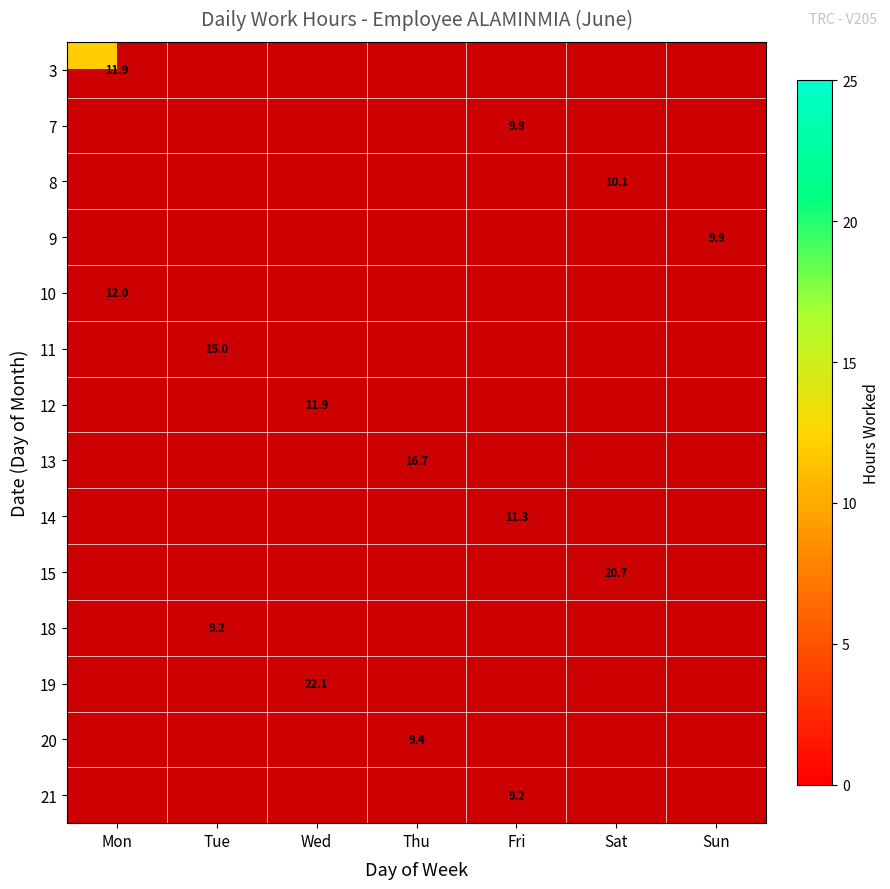

How many categories are shown in the chart?

7